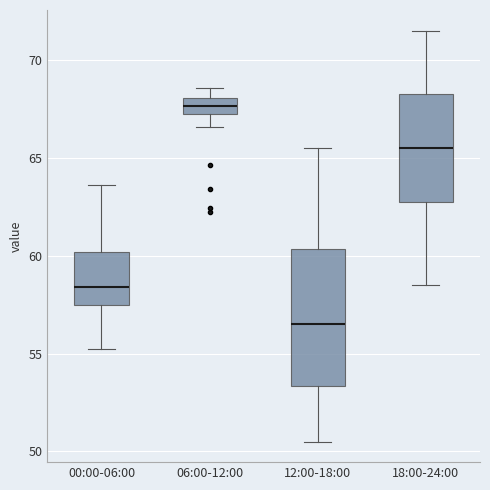

Reading left to right, read every box against the y-axis: the position of its median line, the range the box covers, and the ends of its whiskers. The values are not printed on the chart, so give them approximately, as read against the axis.

00:00-06:00: median 58.5, box 57.5 to 60.0, whiskers 55.0 to 63.5
06:00-12:00: median 67.5 (inside the box), box 67.5 to 68.0, whiskers 66.5 to 68.5
12:00-18:00: median 56.5, box 53.5 to 60.5, whiskers 50.5 to 65.5
18:00-24:00: median 65.5, box 63.0 to 68.5, whiskers 58.5 to 71.5